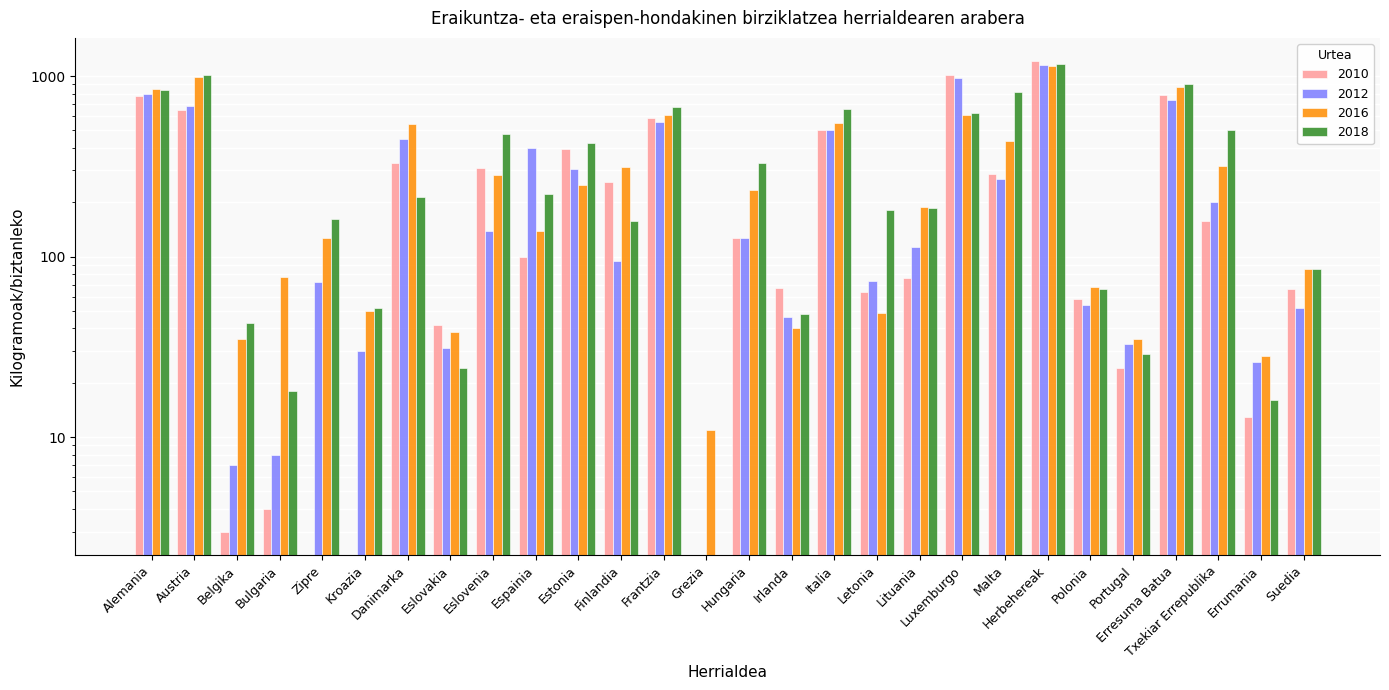

Reading right to left, what are all the values shown in this chart?

2010: Suedia=66	Errumania=13	Txekiar Errepublika=158	Erresuma Batua=783	Portugal=24	Polonia=58	Herbehereak=1205	Malta=288	Luxemburgo=1013	Lituania=76	Letonia=64	Italia=502	Irlanda=67	Hungaria=126	Grezia=0	Frantzia=589	Finlandia=258	Estonia=395	Espainia=99	Eslovenia=309	Eslovakia=42	Danimarka=329	Kroazia=0	Zipre=0	Bulgaria=4	Belgika=3	Austria=648	Alemania=778
2012: Suedia=52	Errumania=26	Txekiar Errepublika=201	Erresuma Batua=734	Portugal=33	Polonia=54	Herbehereak=1155	Malta=269	Luxemburgo=975	Lituania=113	Letonia=73	Italia=500	Irlanda=46	Hungaria=127	Grezia=0	Frantzia=555	Finlandia=95	Estonia=307	Espainia=400	Eslovenia=138	Eslovakia=31	Danimarka=446	Kroazia=30	Zipre=72	Bulgaria=8	Belgika=7	Austria=686	Alemania=795
2016: Suedia=85	Errumania=28	Txekiar Errepublika=319	Erresuma Batua=872	Portugal=35	Polonia=68	Herbehereak=1137	Malta=435	Luxemburgo=610	Lituania=188	Letonia=49	Italia=547	Irlanda=40	Hungaria=234	Grezia=11	Frantzia=610	Finlandia=314	Estonia=248	Espainia=139	Eslovenia=282	Eslovakia=38	Danimarka=541	Kroazia=50	Zipre=126	Bulgaria=77	Belgika=35	Austria=989	Alemania=851
2018: Suedia=85	Errumania=16	Txekiar Errepublika=505	Erresuma Batua=899	Portugal=29	Polonia=66	Herbehereak=1169	Malta=811	Luxemburgo=626	Lituania=186	Letonia=181	Italia=653	Irlanda=48	Hungaria=328	Grezia=0	Frantzia=672	Finlandia=157	Estonia=427	Espainia=222	Eslovenia=480	Eslovakia=24	Danimarka=214	Kroazia=52	Zipre=161	Bulgaria=18	Belgika=43	Austria=1014	Alemania=836